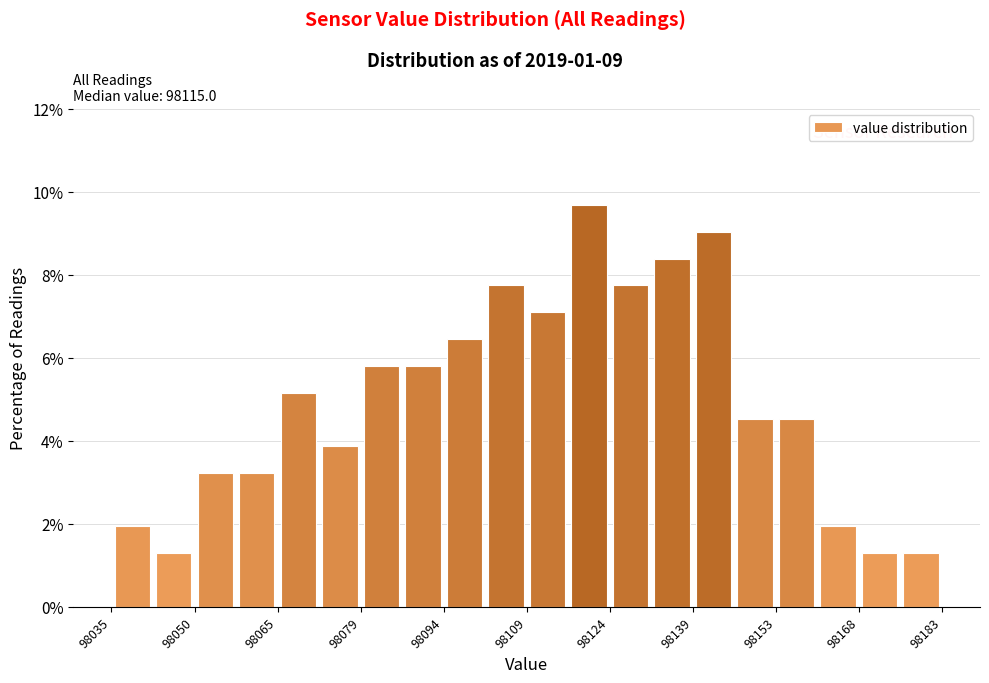

Read against the x-axis, roughly where is the centre of the tallest bar?

98120